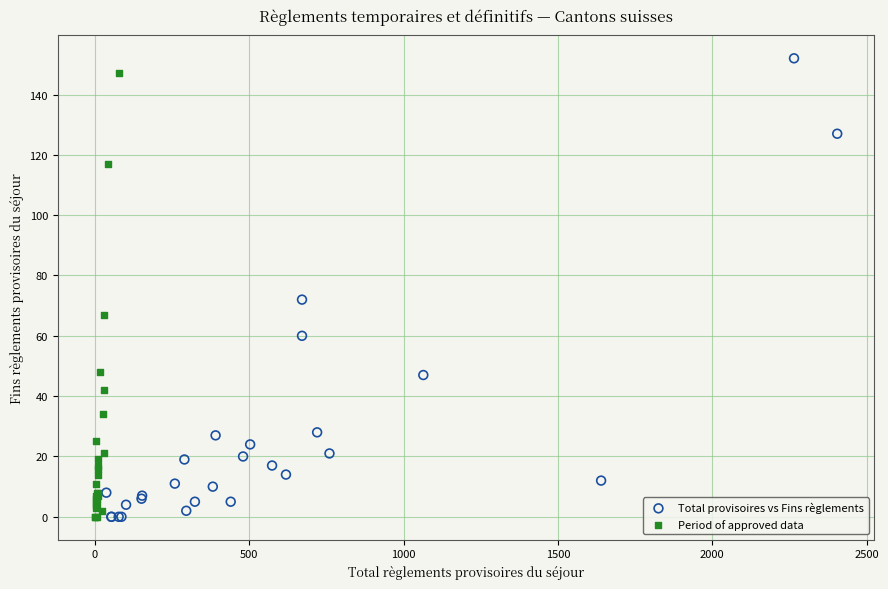

Which series has the widest spread of Y values?

Total provisoires vs Fins règlements